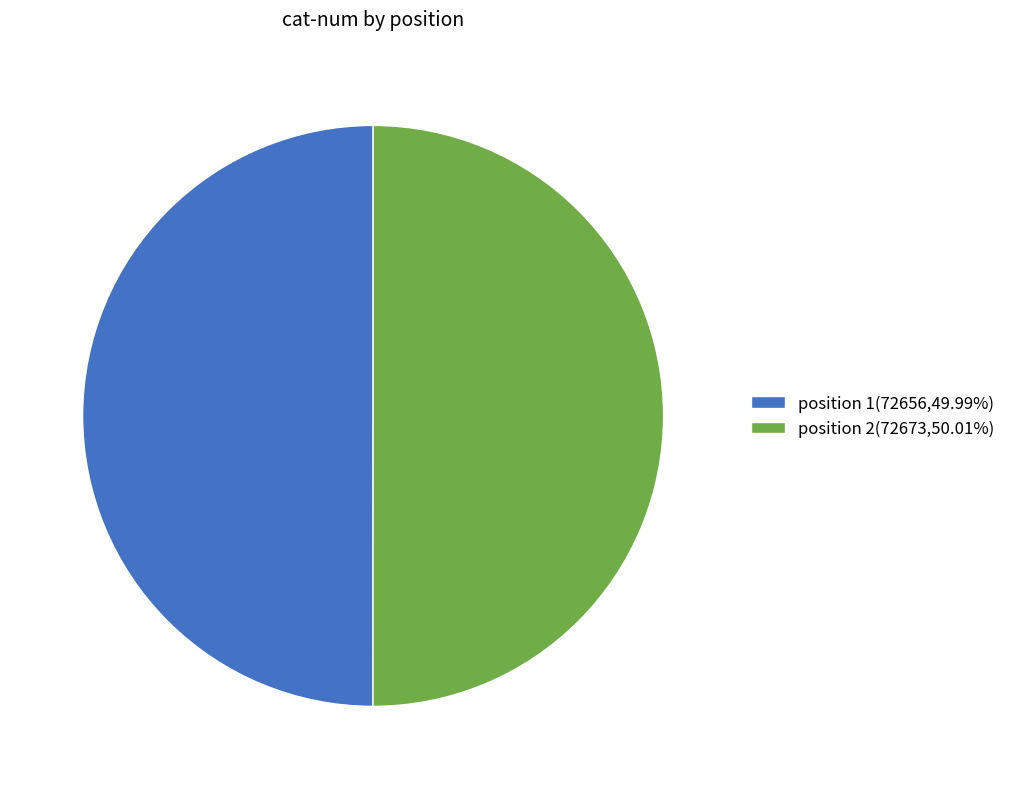

Approximately how many times larger is the value at position 2(72673,50.01%) compared to position 1(72656,49.99%)?

1.0